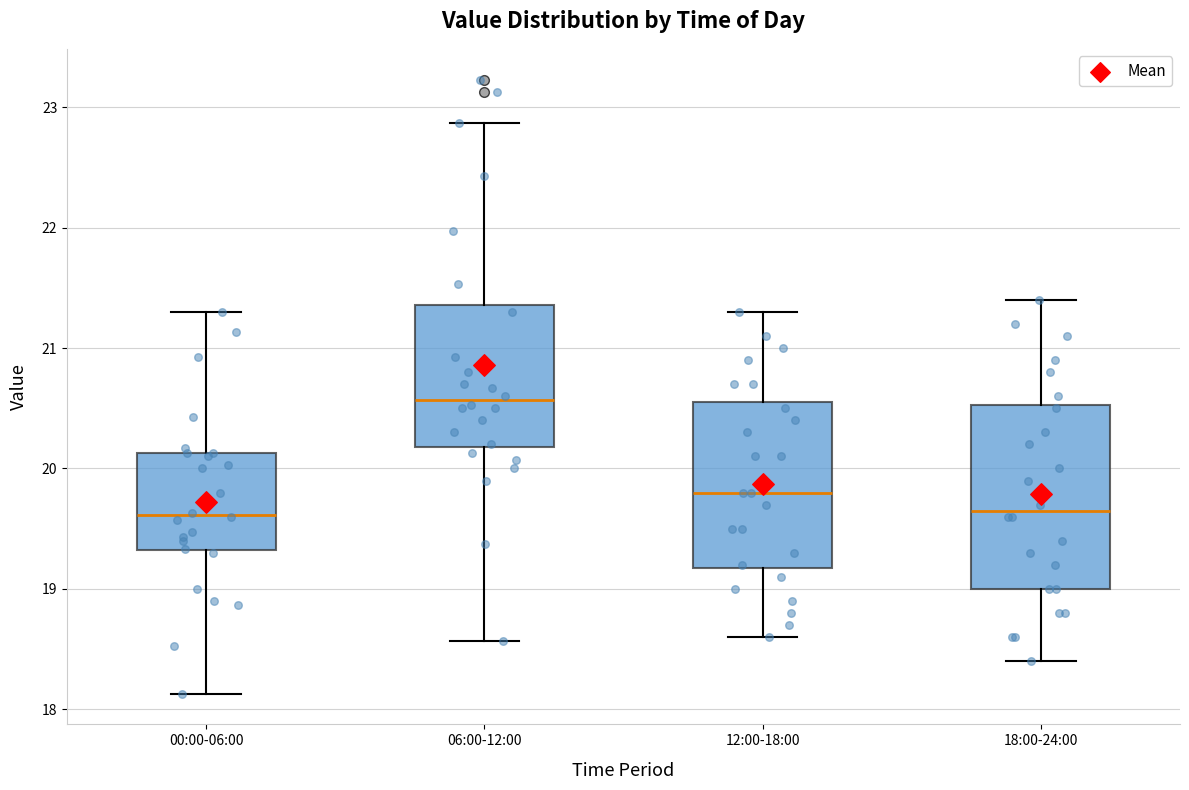

Where does the upper whisker of the box for 06:00-12:00 end on the y-axis? The values are not printed on the chart, so give them approximately, as read against the axis.

22.9